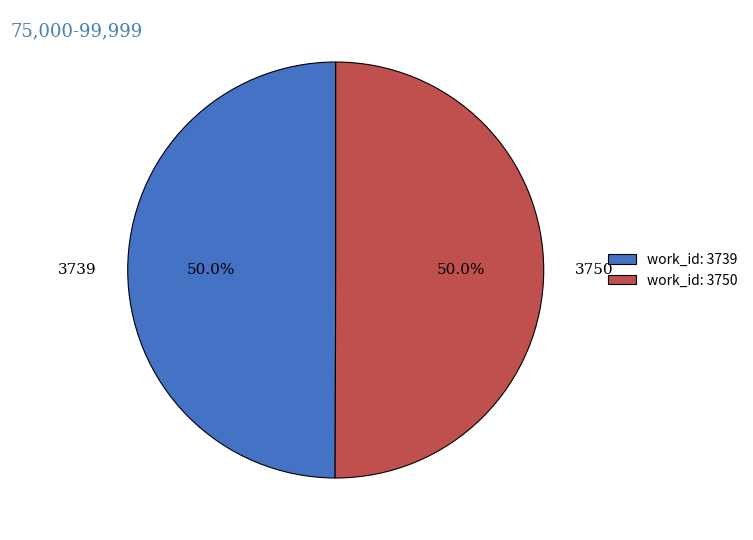

What is the ratio of the value at 3750 to the value at 3739?

1.0